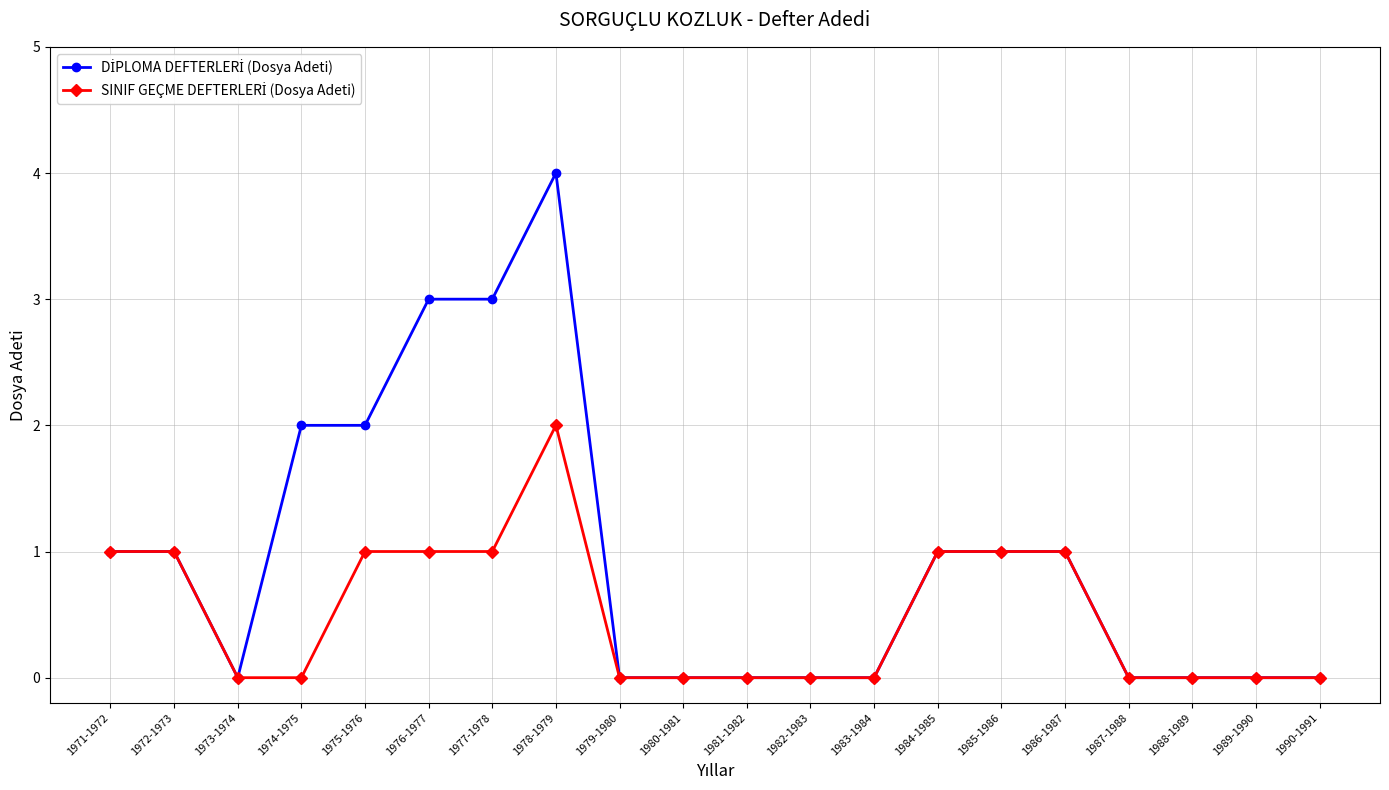

What is the greatest value displayed?

4